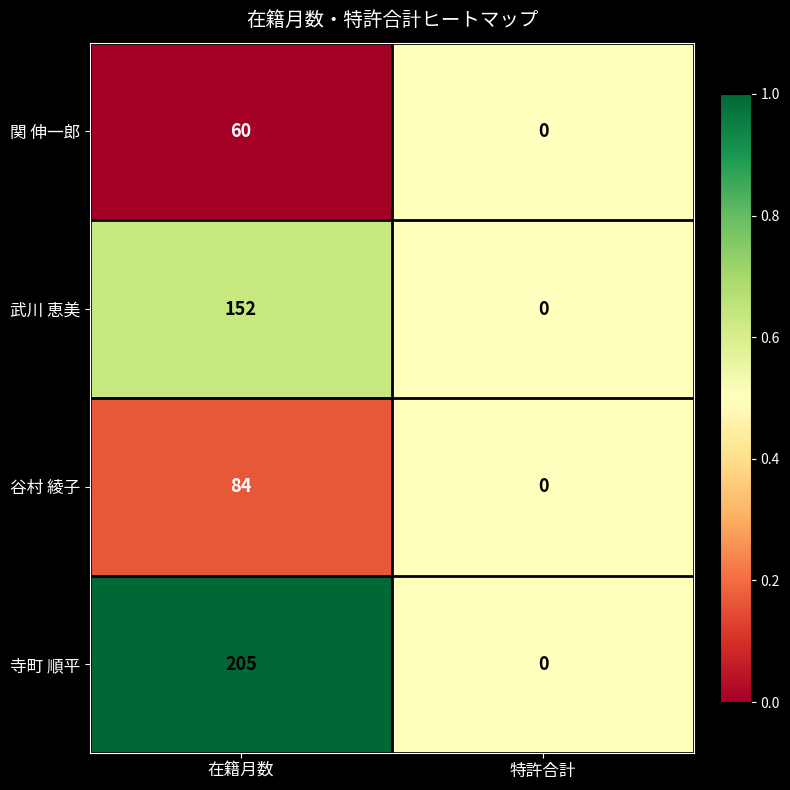

True or false: 寺町 順平 has a value of 106 at 在籍月数.

False